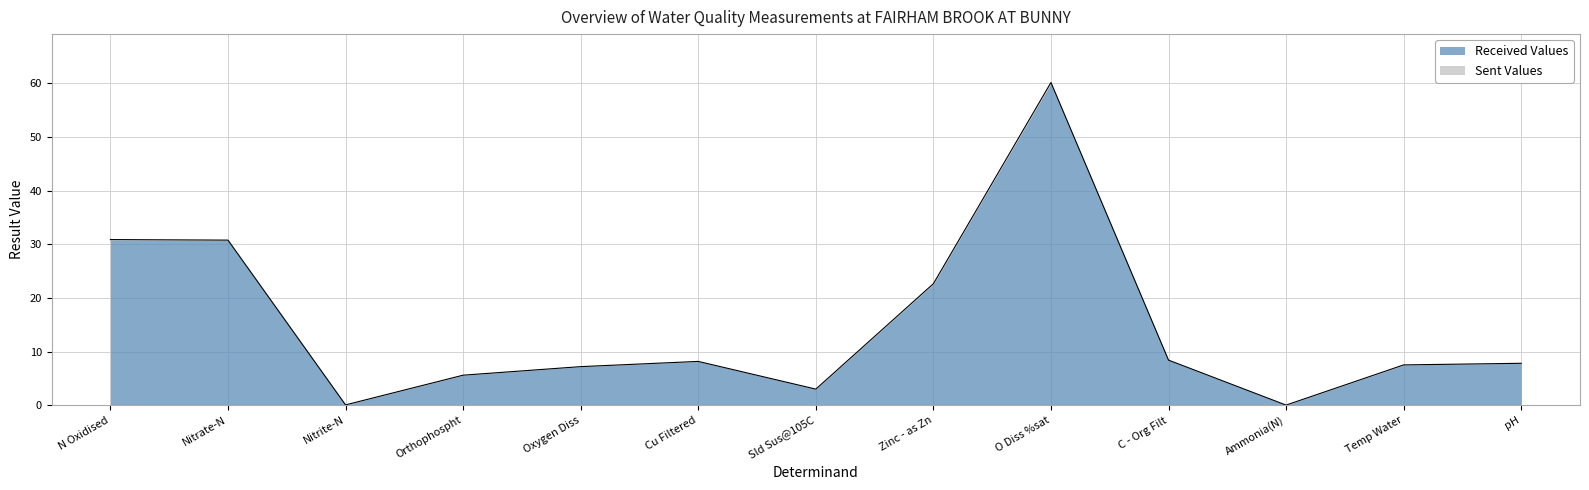

How many points are lower than both their immediate neighbors (excluding endpoints)?

3